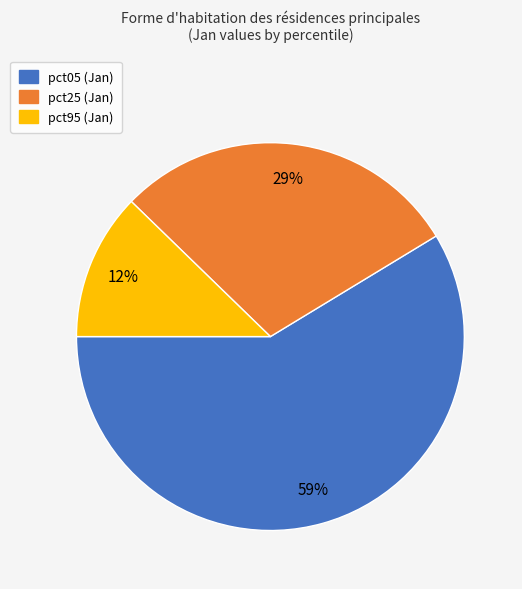

To the nearest percent, what is the average slice percentage?

33%